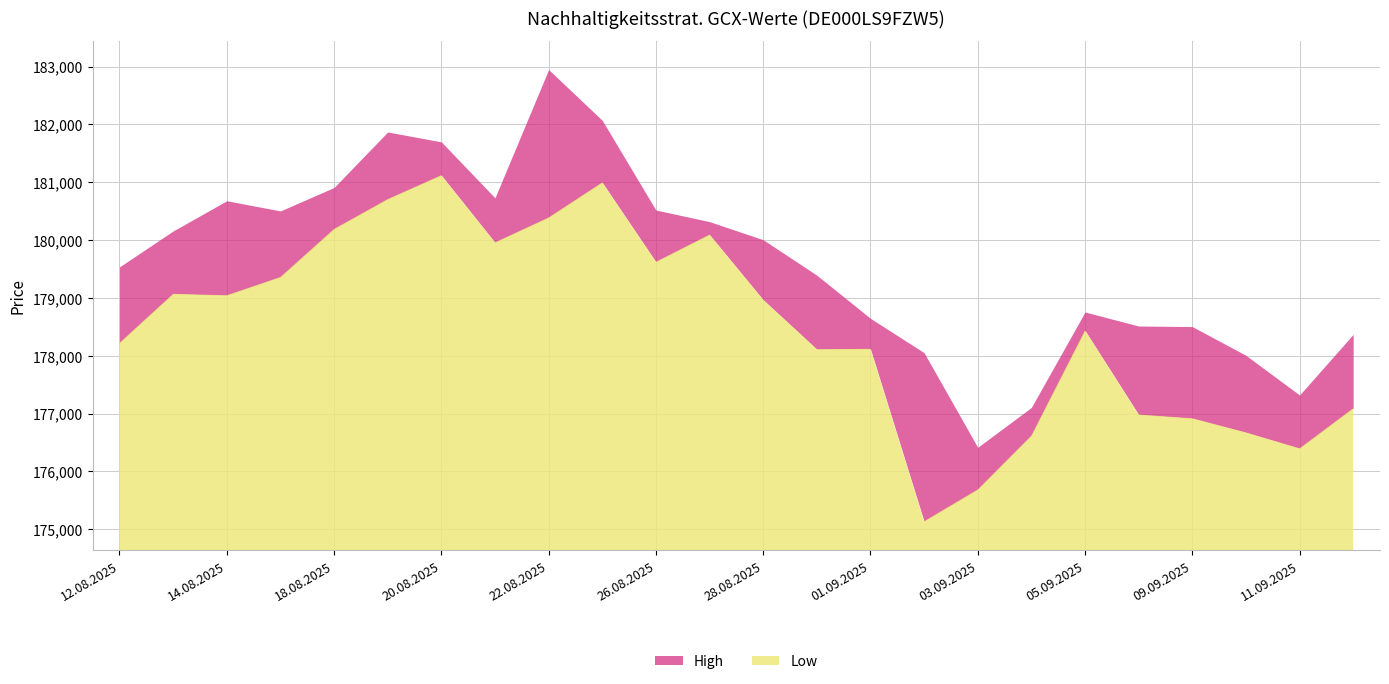

Reading left to right, what are all the values shown in this chart?

High: 179536	180157	180680	180504	180909	181869	181698	180730	182948	182071	180519	180319	180006	179393	178647	178053	176416	177106	178756	178514	178504	178007	177321	178370
Low: 178222	179070	179045	179361	180192	180708	181121	179960	180390	180997	179624	180094	178968	178113	178119	175137	175687	176619	178437	176983	176918	176674	176398	177092